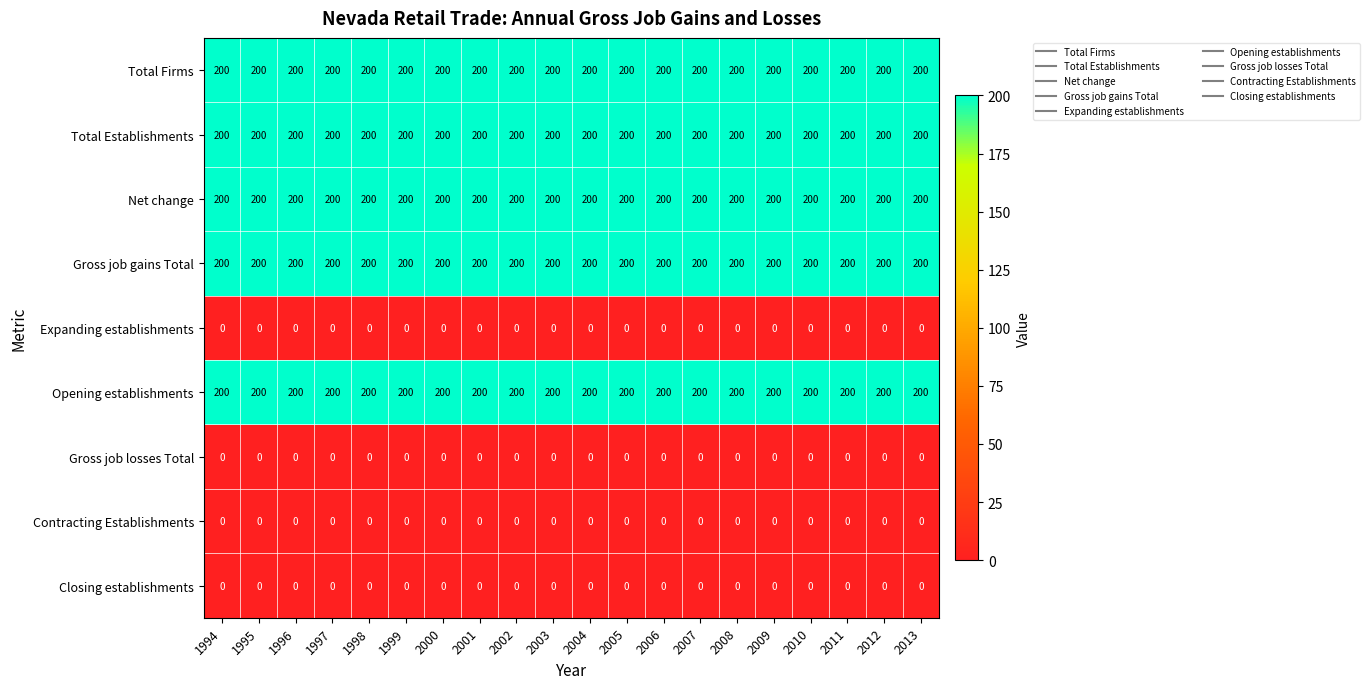

What is the lowest value of the Total Establishments series?

200